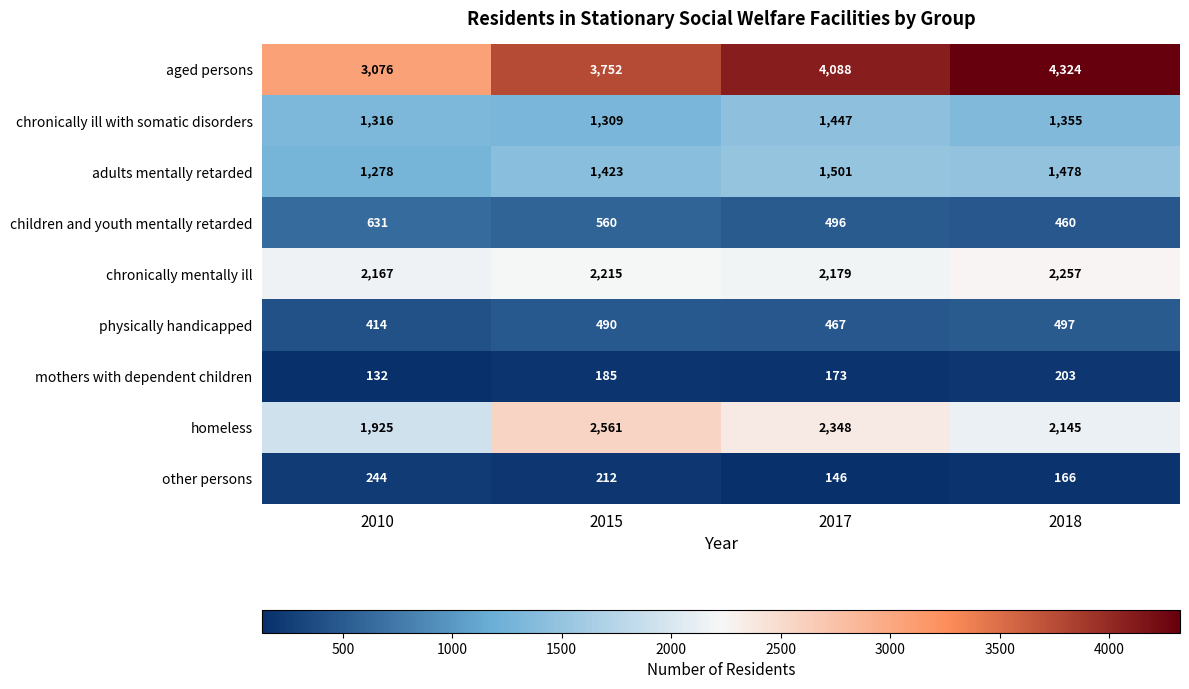

Which series changed the most between 2015 and 2017?

aged persons